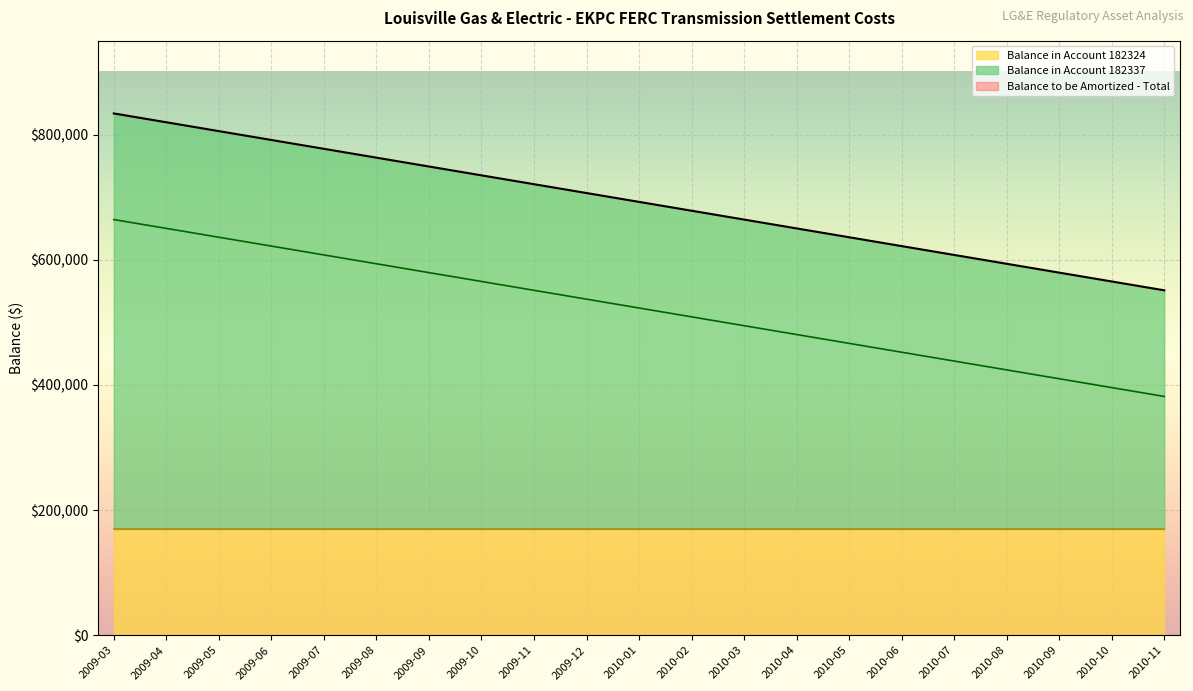

What position from the right is 2010-07?

5